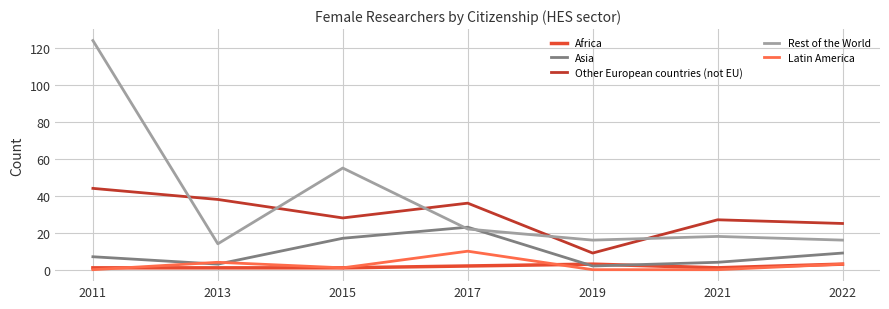

What is the lowest value of the Africa series?

1